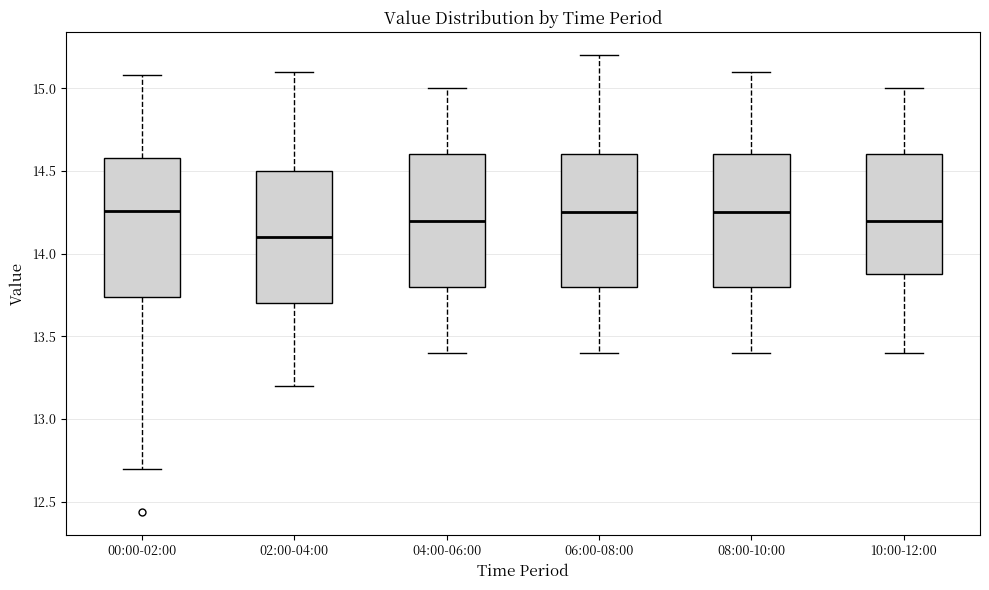

Reading left to right, transcribe this box plot: for each box, give where its median line is, the range the box spans, and where its two whiskers end, as read against the y-axis. The values are not printed on the chart, so give them approximately, as read against the axis.

00:00-02:00: median 14.25, box 13.75 to 14.60, whiskers 12.70 to 15.10
02:00-04:00: median 14.10, box 13.70 to 14.50, whiskers 13.20 to 15.10
04:00-06:00: median 14.20, box 13.80 to 14.60, whiskers 13.40 to 15.00
06:00-08:00: median 14.25, box 13.80 to 14.60, whiskers 13.40 to 15.20
08:00-10:00: median 14.25, box 13.80 to 14.60, whiskers 13.40 to 15.10
10:00-12:00: median 14.20, box 13.90 to 14.60, whiskers 13.40 to 15.00